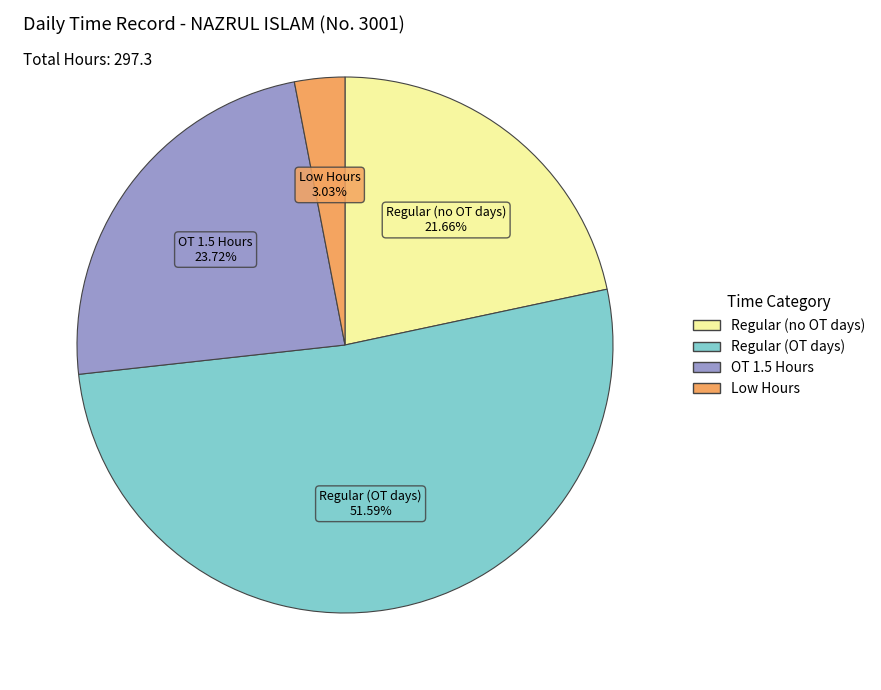

Is there any slice that represents more than half of the pie?

Yes